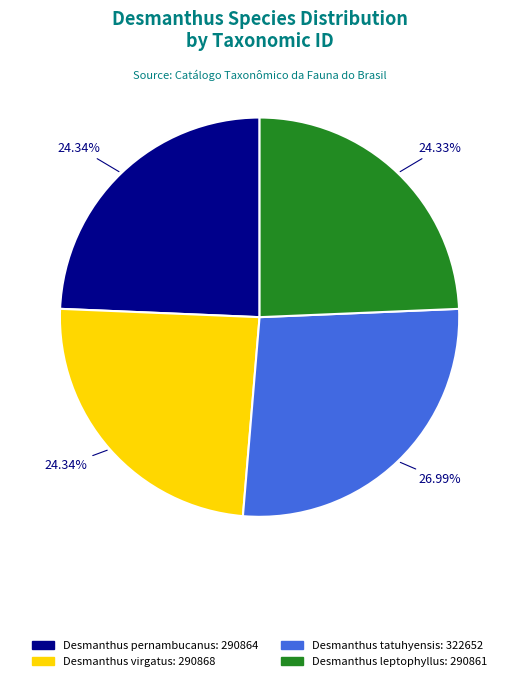

True or false: Desmanthus pernambucanus accounts for 24% of the total.

True